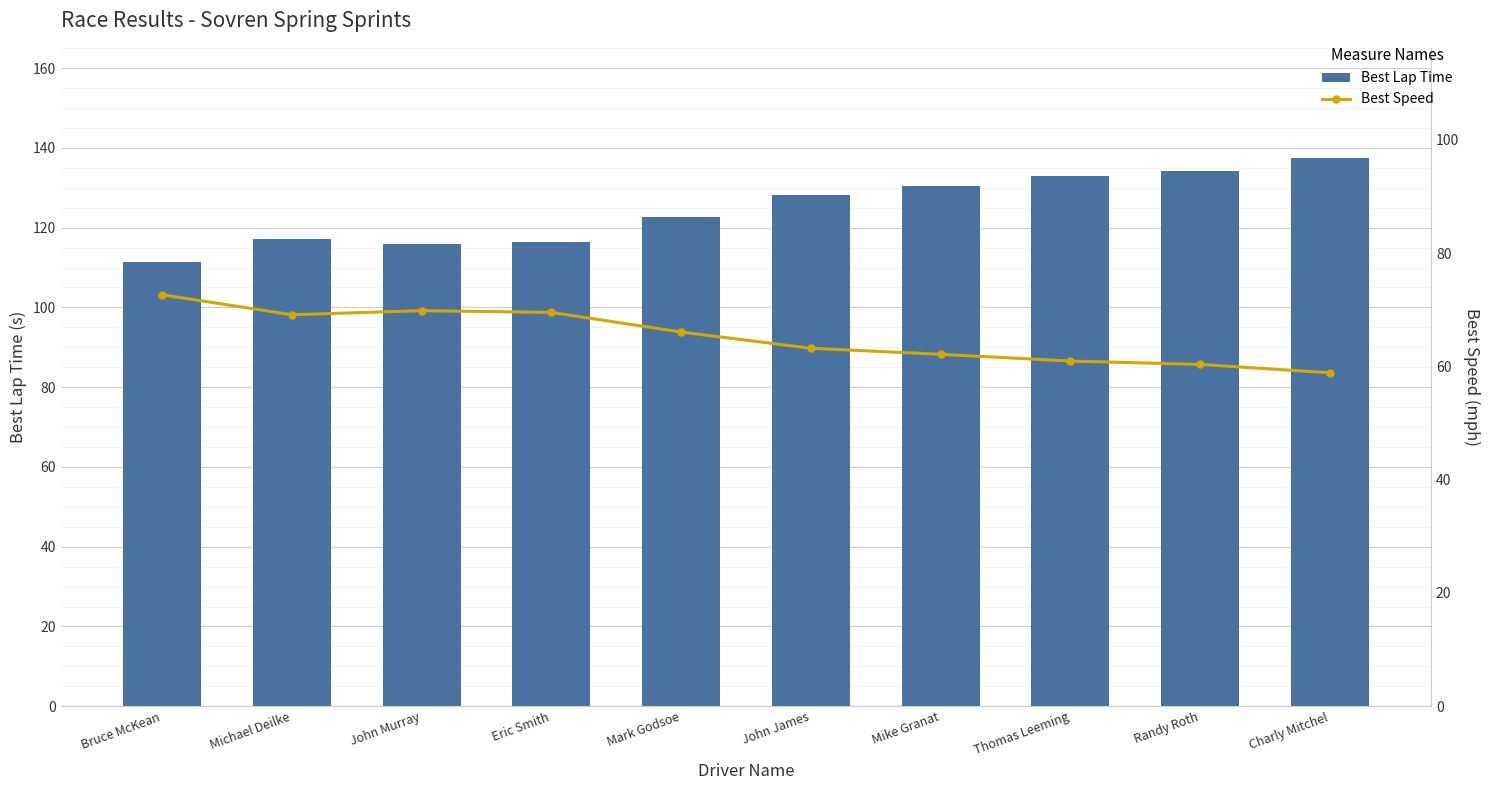

What is the maximum value shown in the chart?

137.6